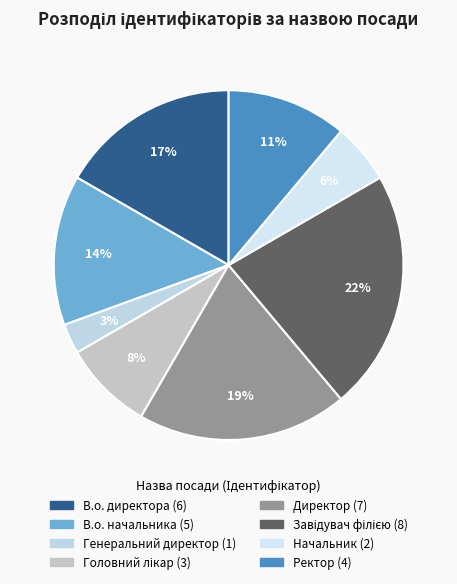

Which has a higher value, Директор or Ректор?

Директор